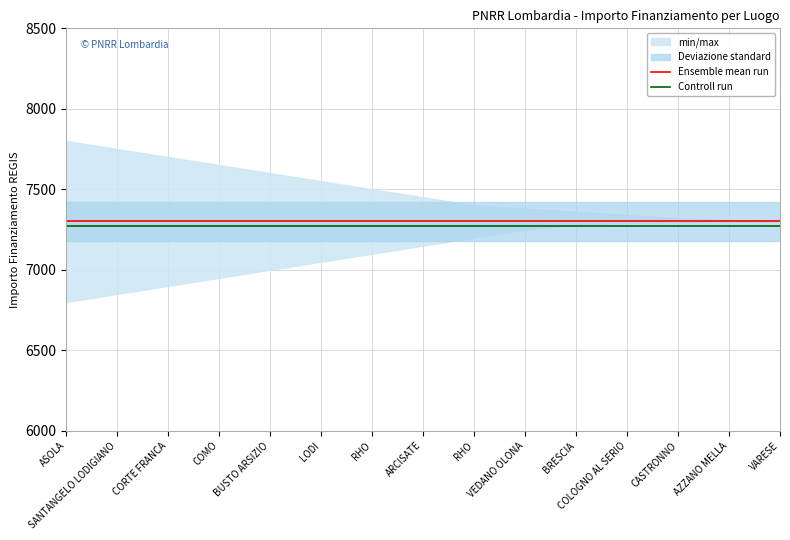

What is the label of the 13th point from the right?

CORTE FRANCA